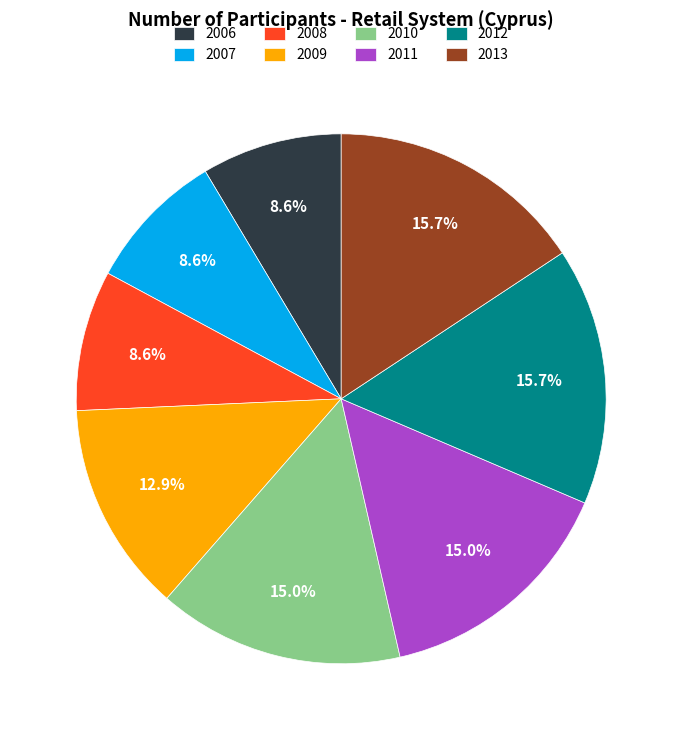

Count the number of slices in the pie.

8